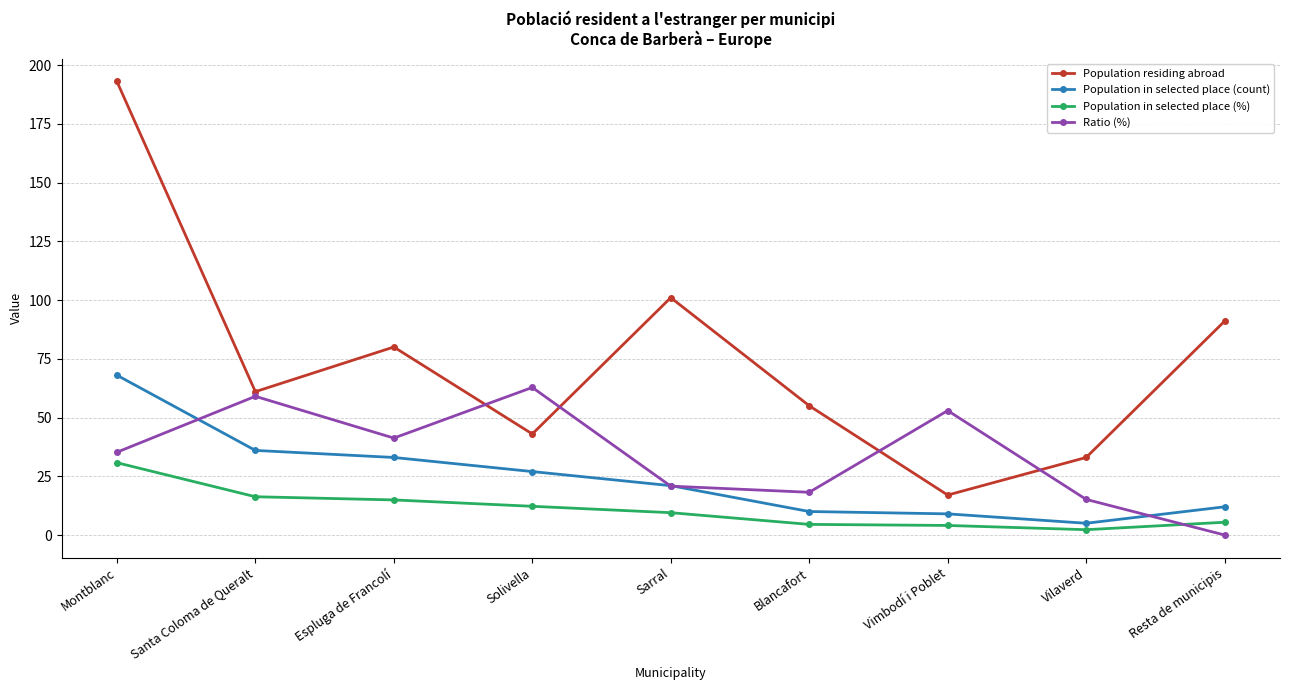

At which category does Population residing abroad reach its first local peak?

Espluga de Francolí